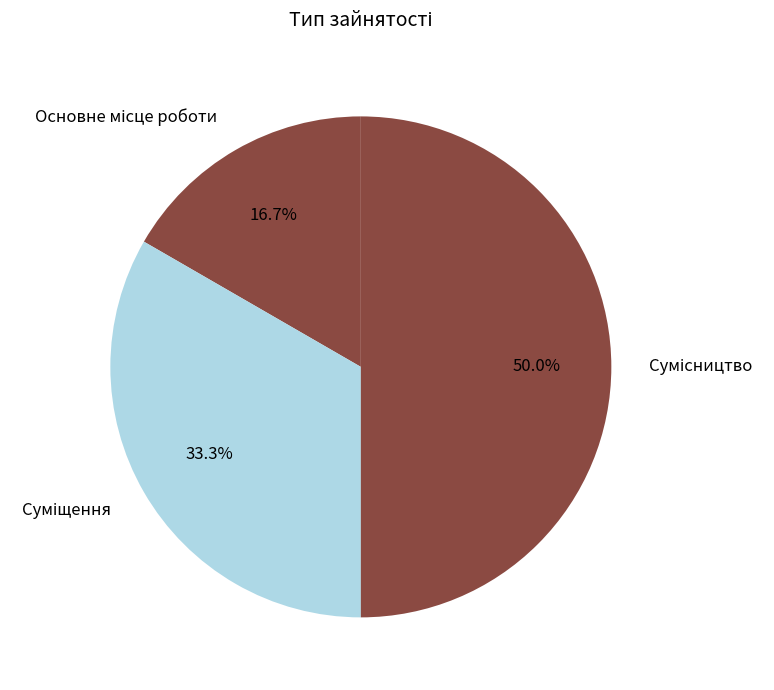

To the nearest percent, what is the combined percentage of Суміщення and Основне місце роботи?

50%